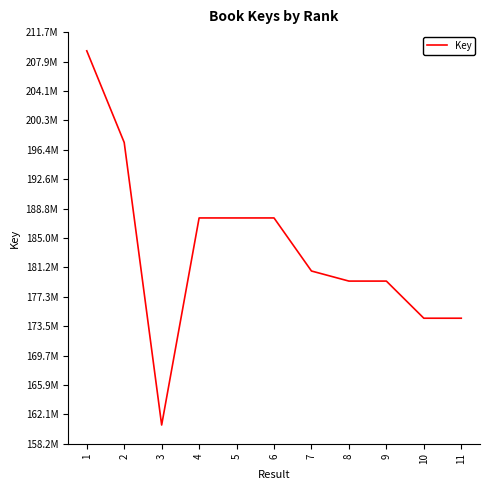

At which category does the data reach its first local peak?

4